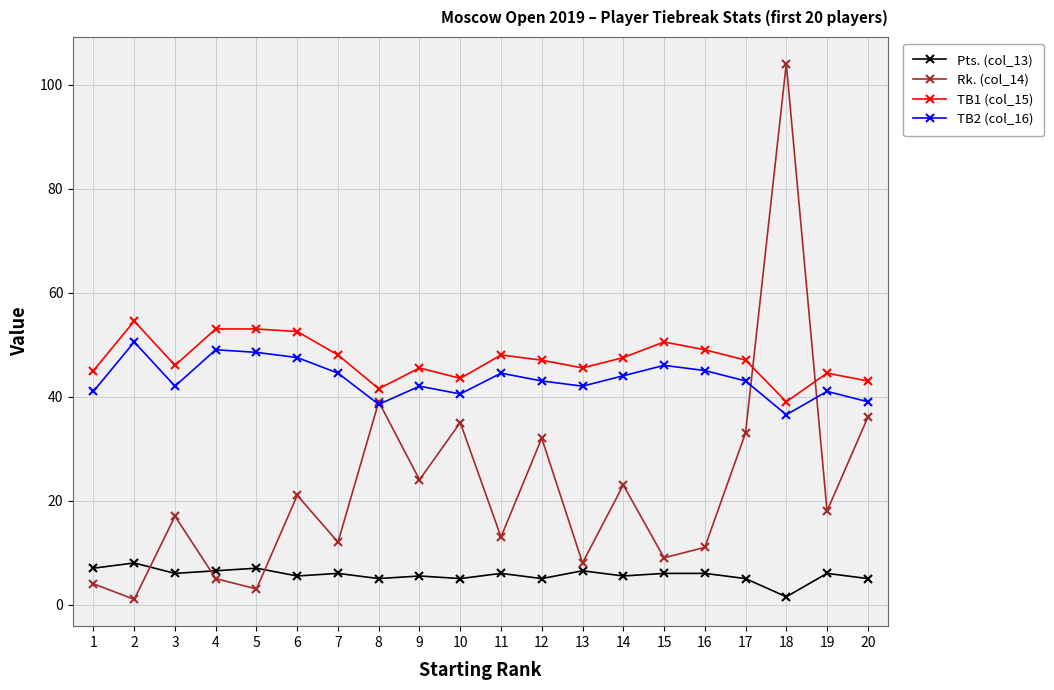

Where is the first local minimum for Rk. (col_14)?

2